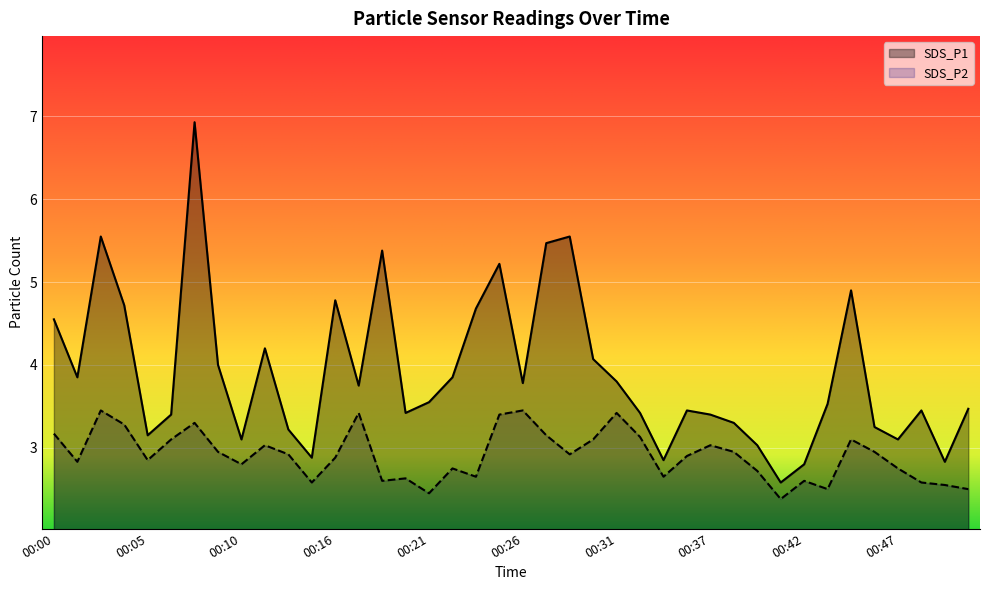

What is the value of the SDS_P2 point at the 9th from the left?

2.8